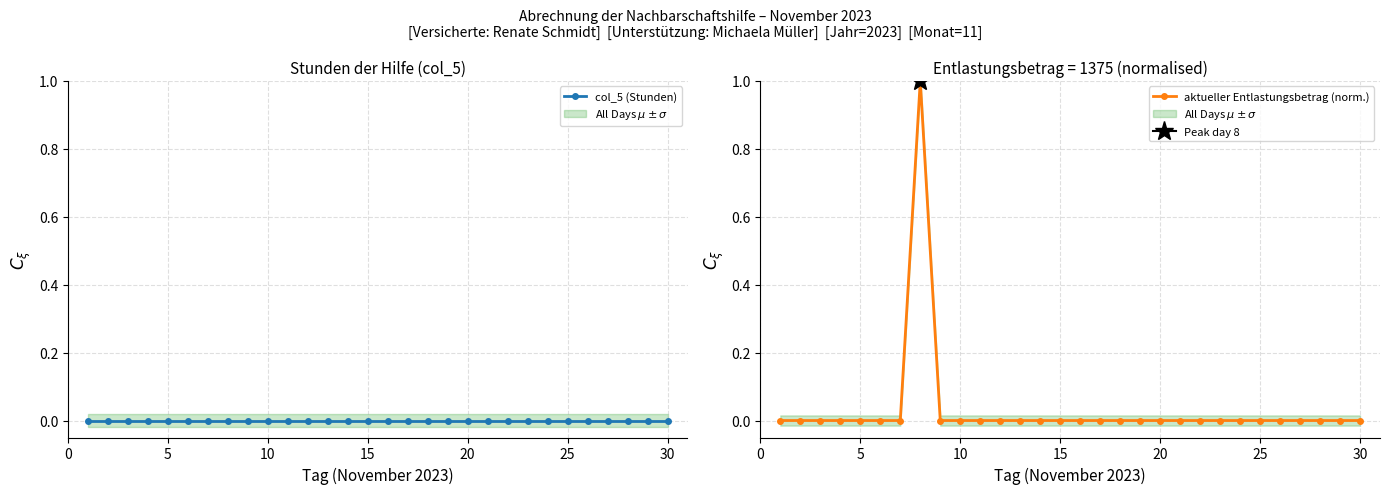

True or false: aktueller Entlastungsbetrag (norm.) has more than 1 points higher than both neighbors.

False